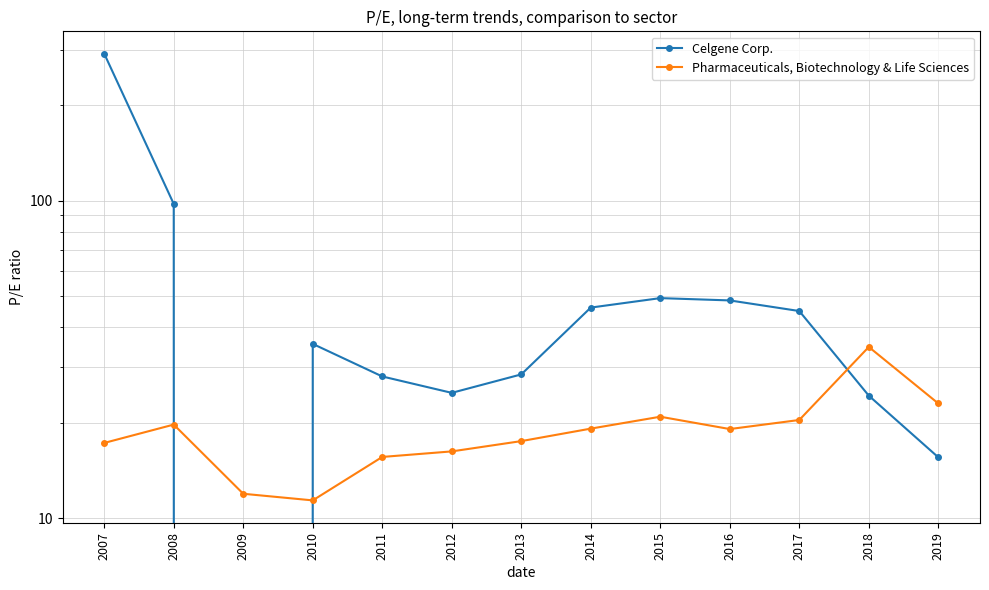

Which series has the largest total across all categories?

Celgene Corp.